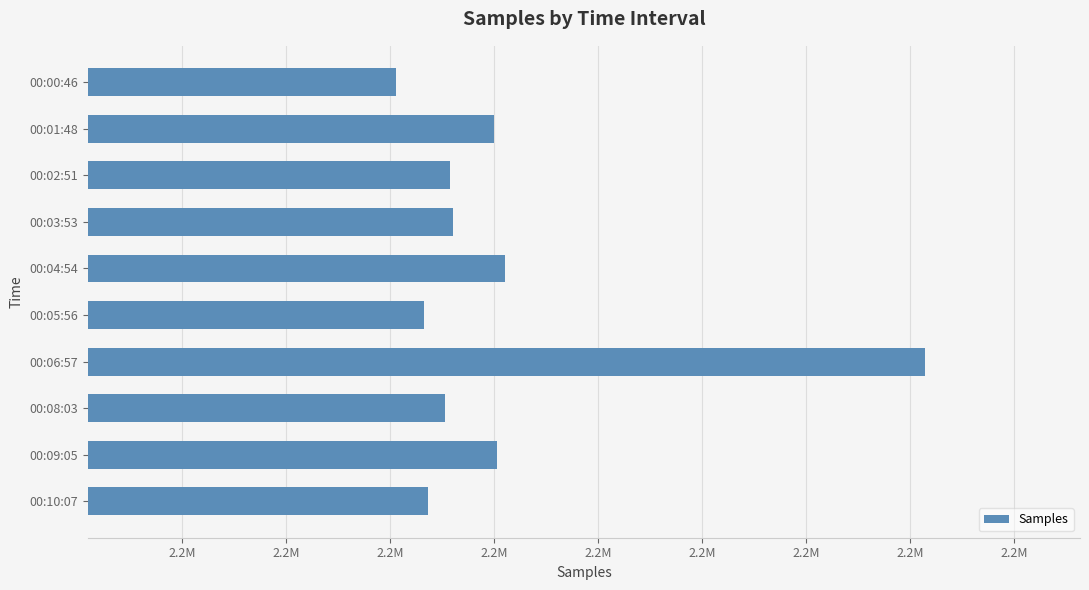

Does the chart contain any negative values?

No